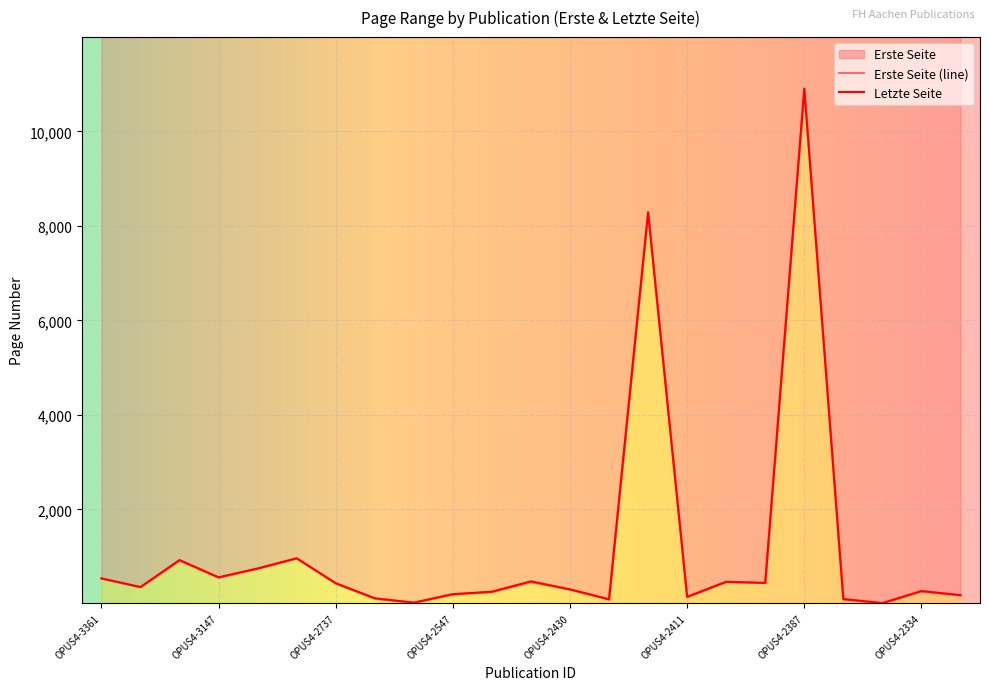

What is the sum of the Letzte Seite values at OPUS4-2334 and OPUS4-2426?

370